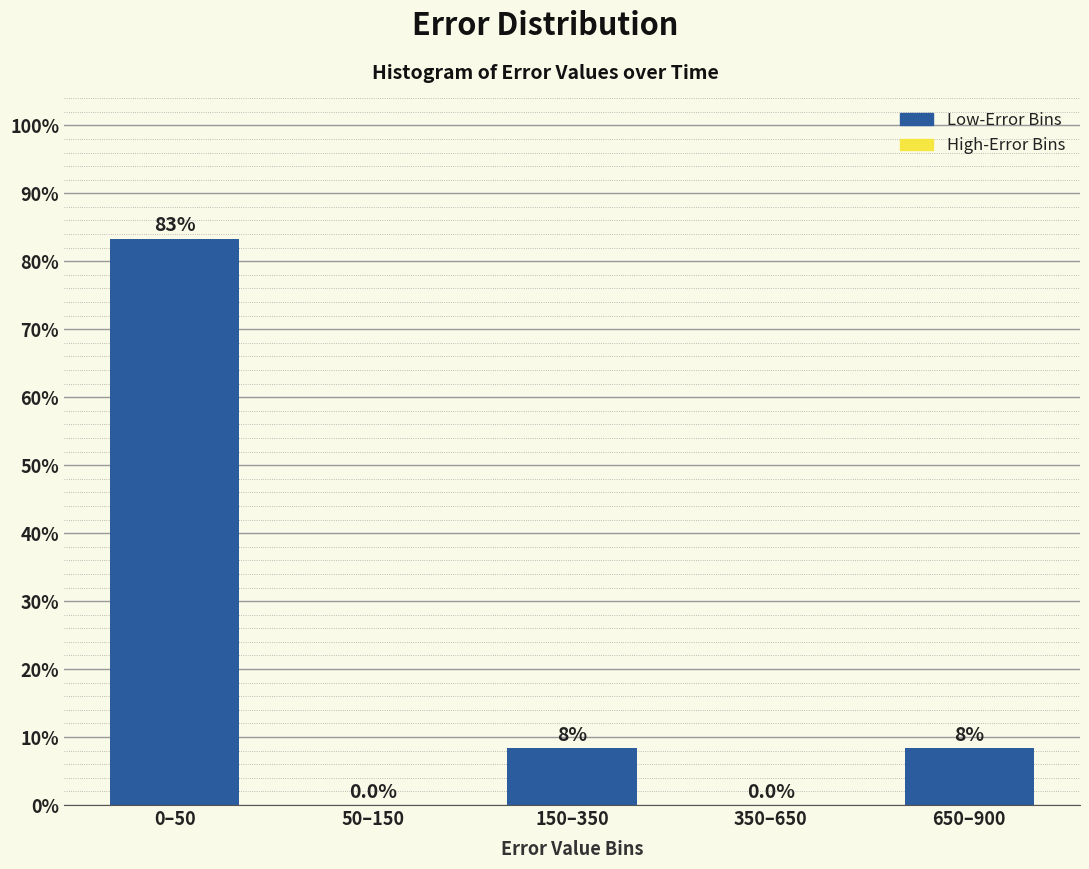

Reading left to right, transcribe all the data shown in this chart.

0–50=83.3	50–150=0.0	150–350=8.3	350–650=0.0	650–900=8.3